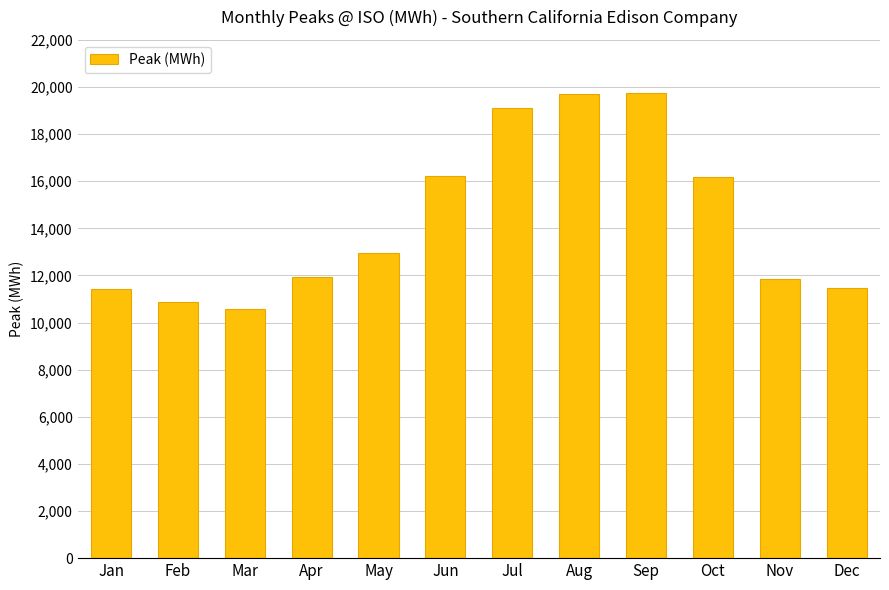

At which label does the data first exceed 12968?

May